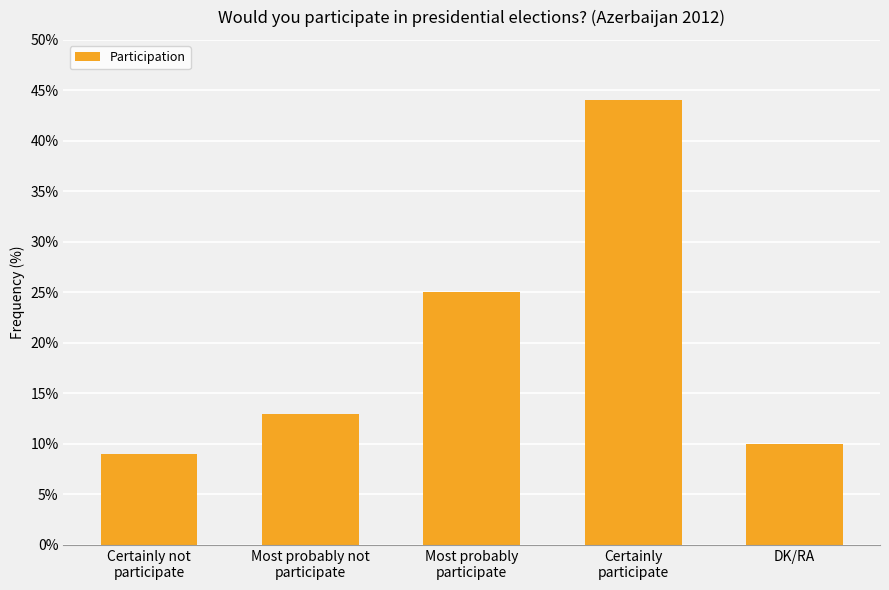

What is the average value?

20